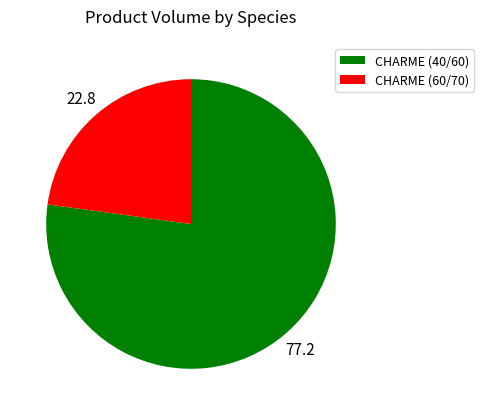

What is the largest slice in the pie chart?

CHARME (40/60)